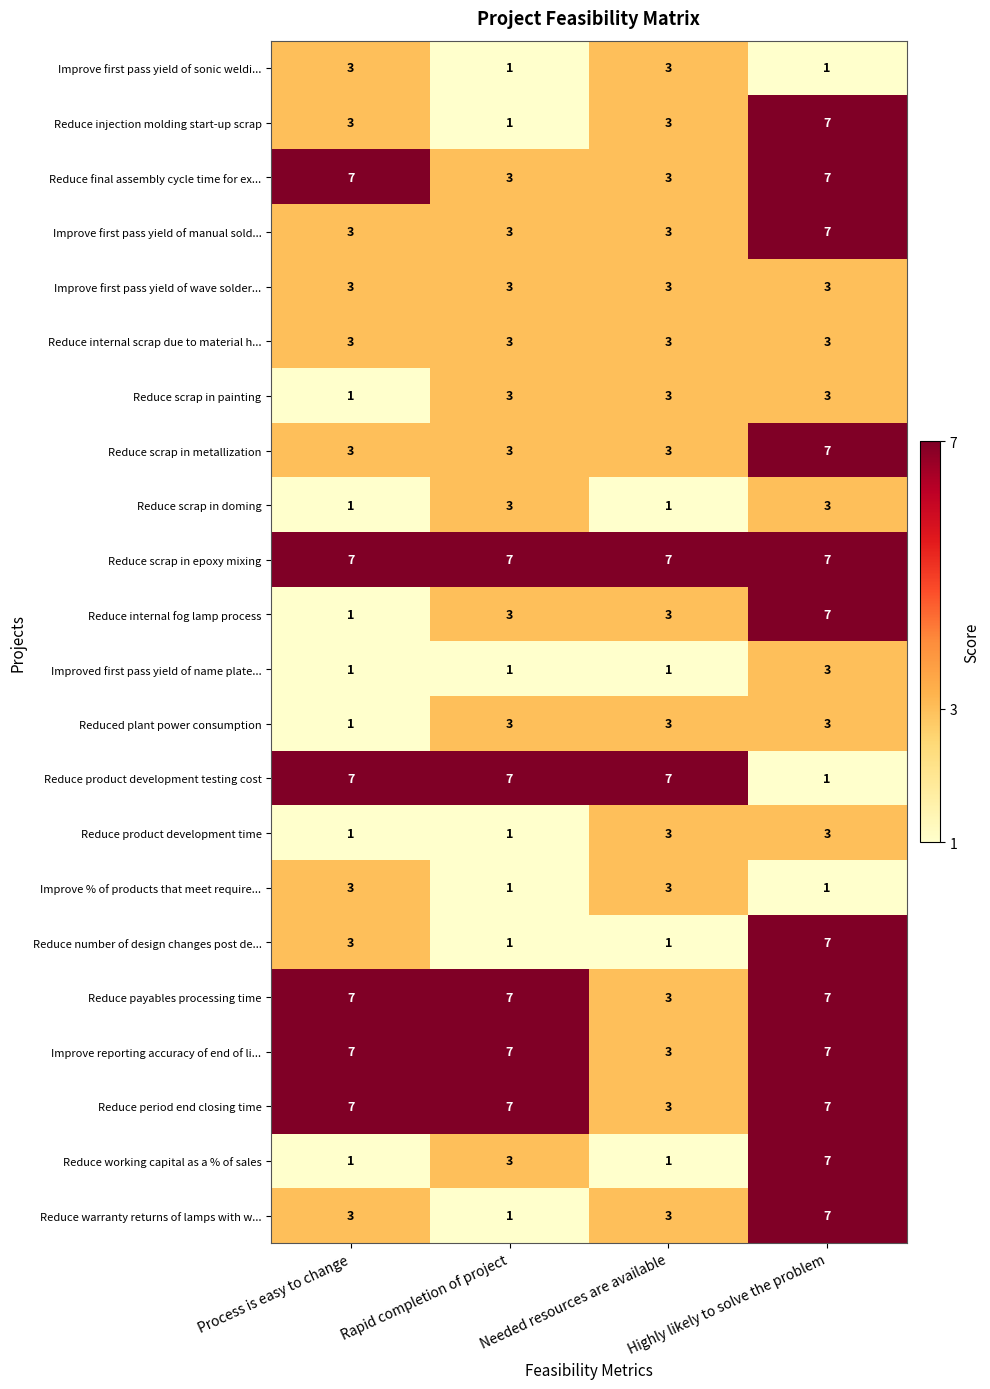

What is the sum of the Reduce product development testing cost values at Rapid completion of project and Needed resources are available?

14